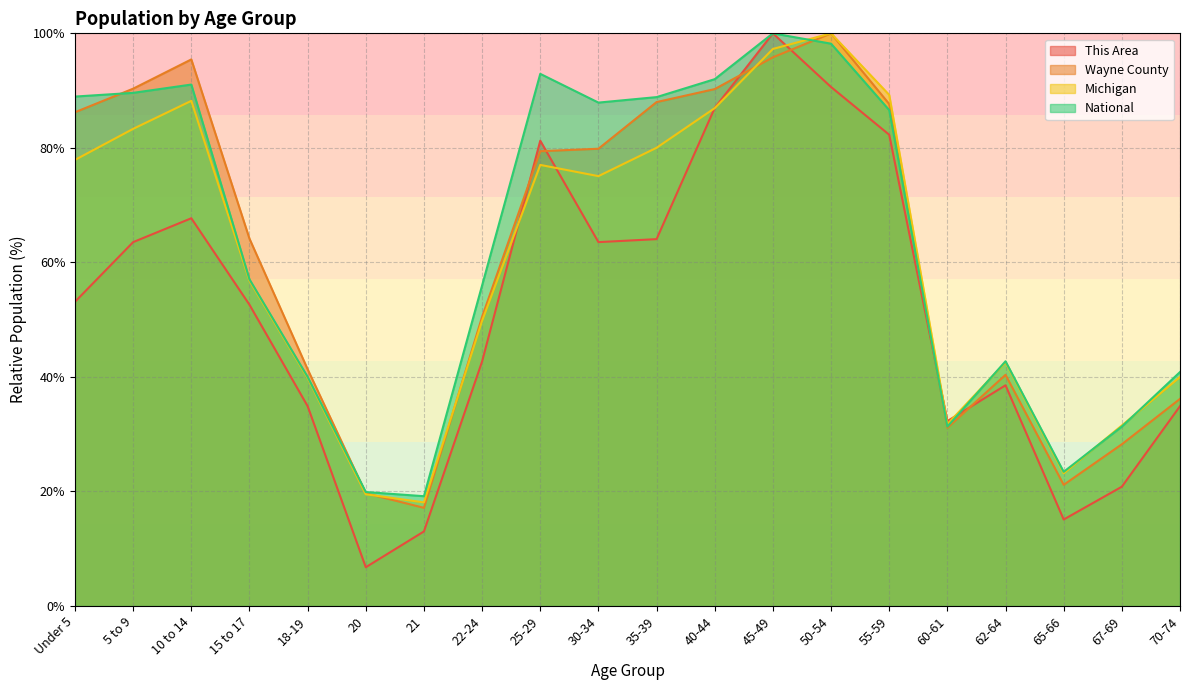

How many data points does each series have?

20